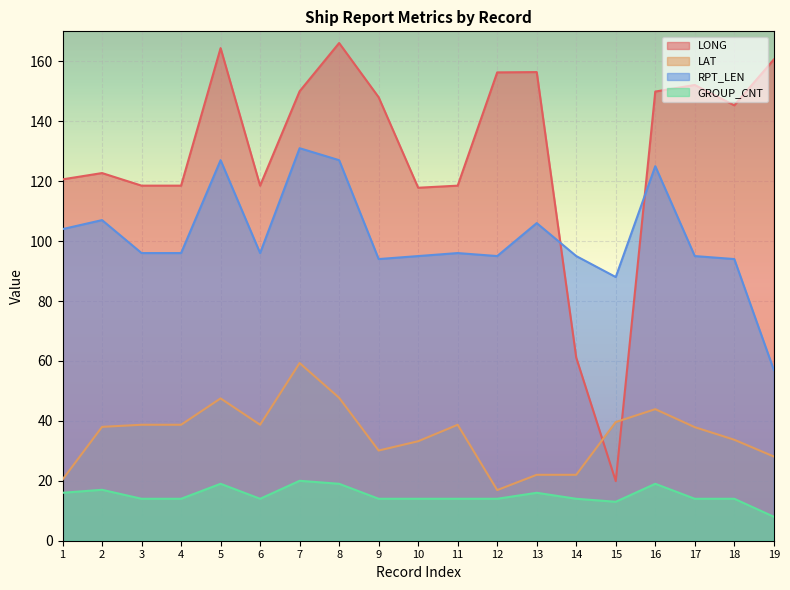

Which category has the lowest value in the LAT series?

12